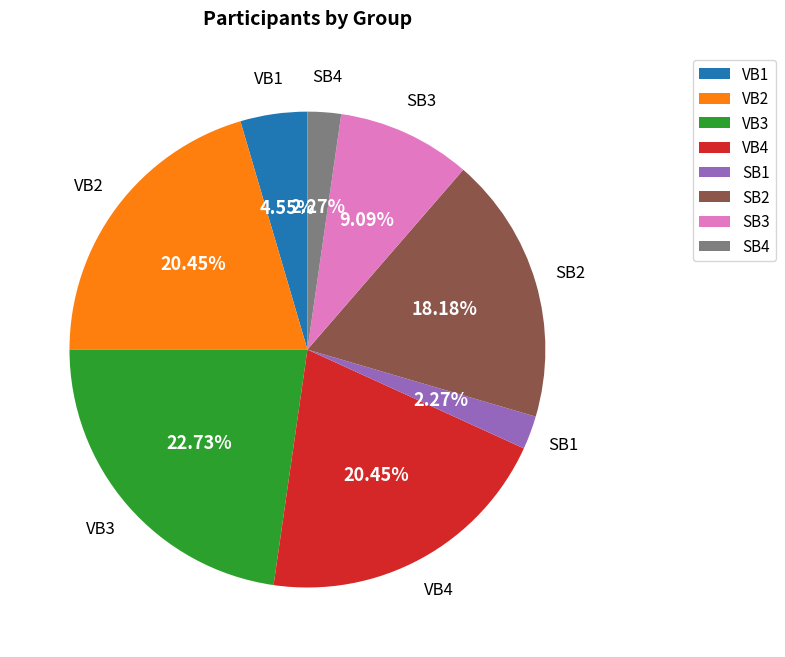

To the nearest percent, what percentage of the pie is SB3?

9%